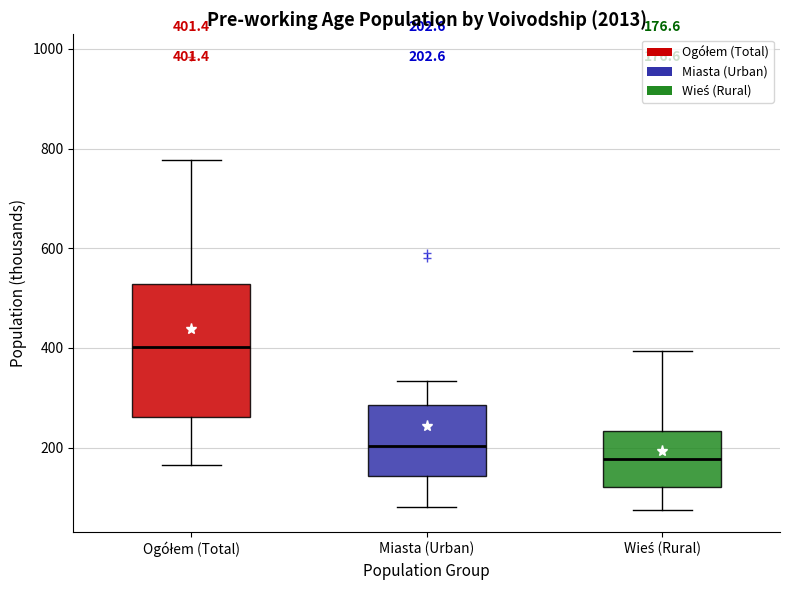

Which box has the lowest median line?

Wieś (Rural)